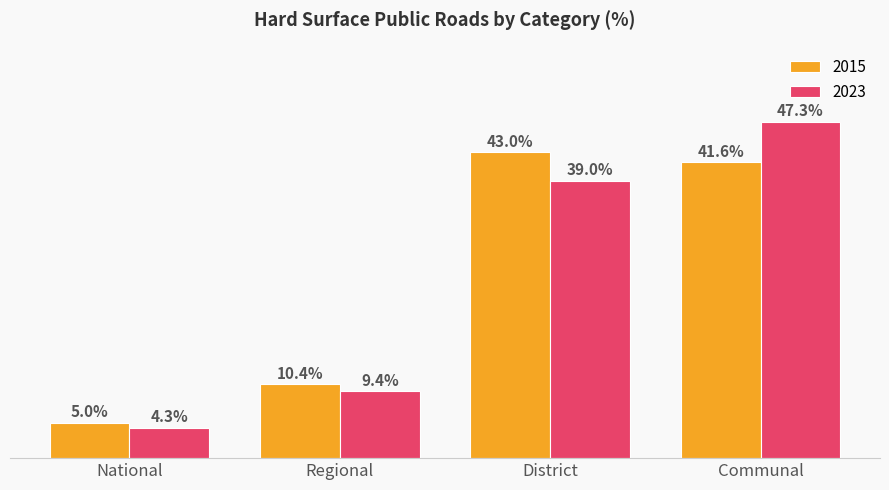

Which category has the highest value across all series?

Communal